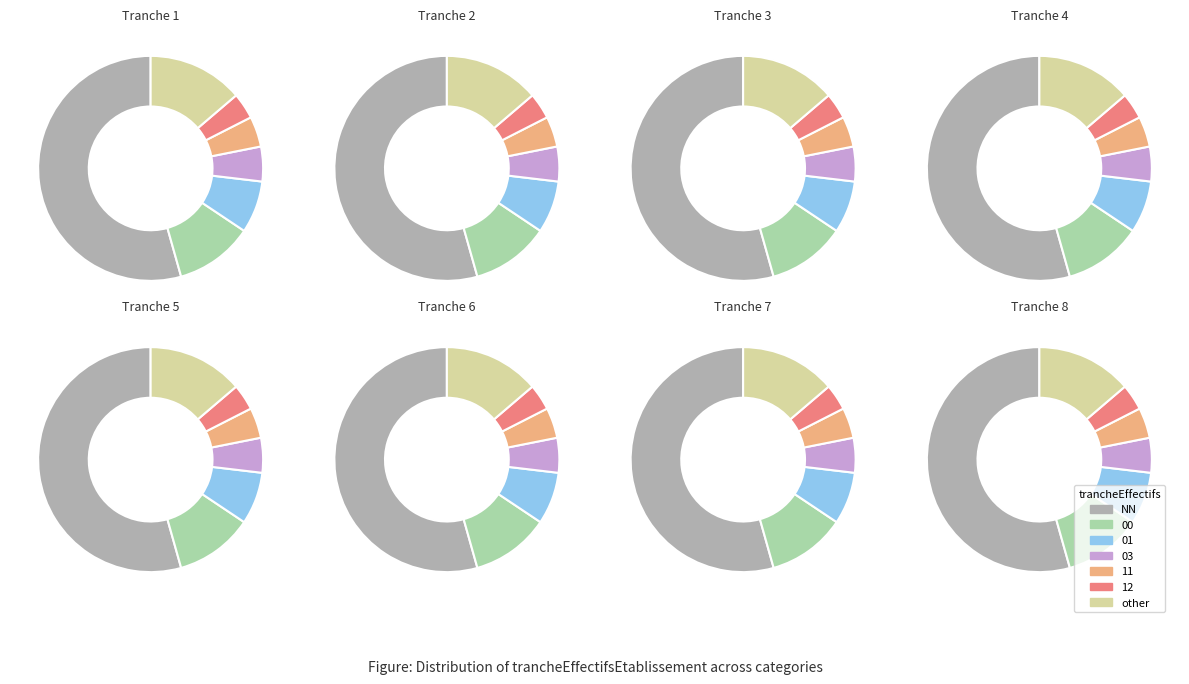

Combined, do 03 and 12 account for over 50%?

No